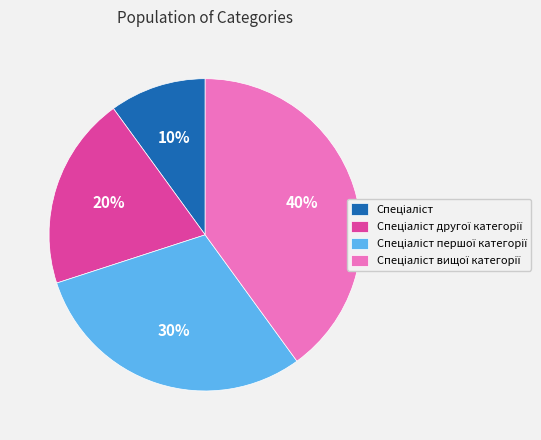

How many segments does this pie chart have?

4